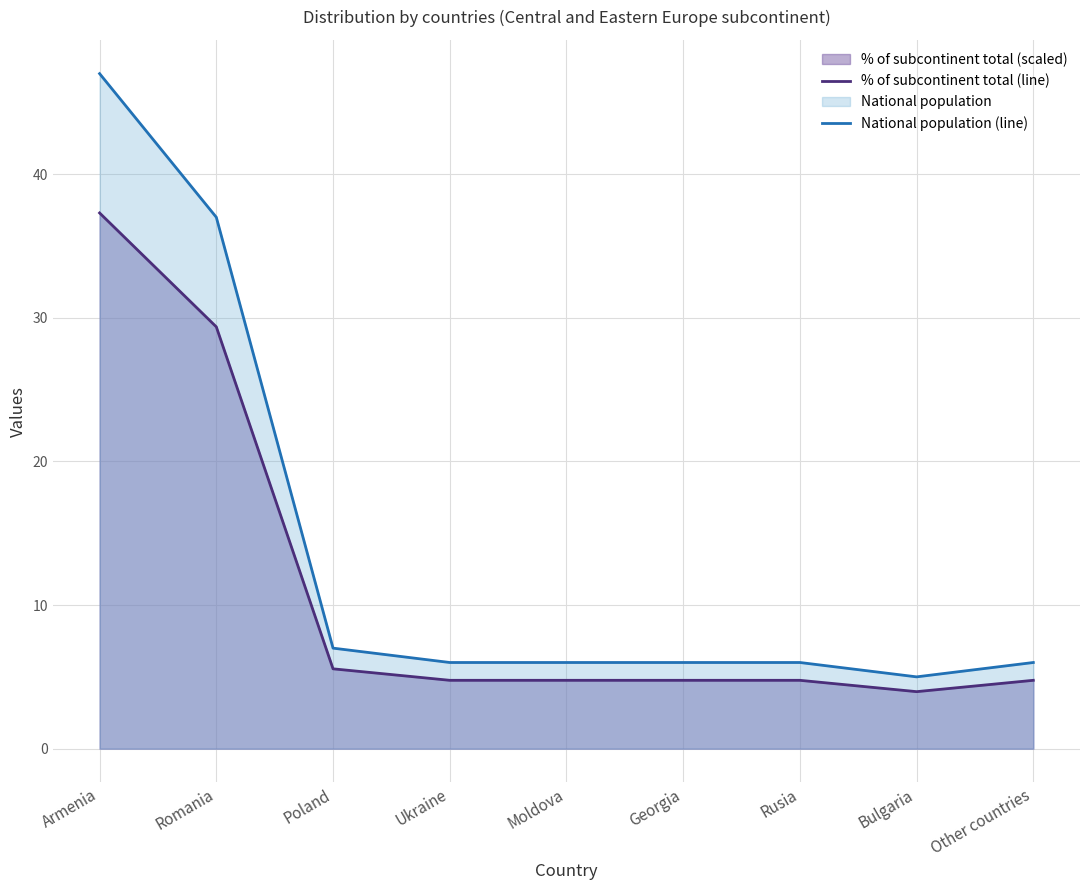

Rank the categories by % of subcontinent total (line) value from lowest to highest.

Bulgaria, Ukraine, Moldova, Georgia, Rusia, Other countries, Poland, Romania, Armenia